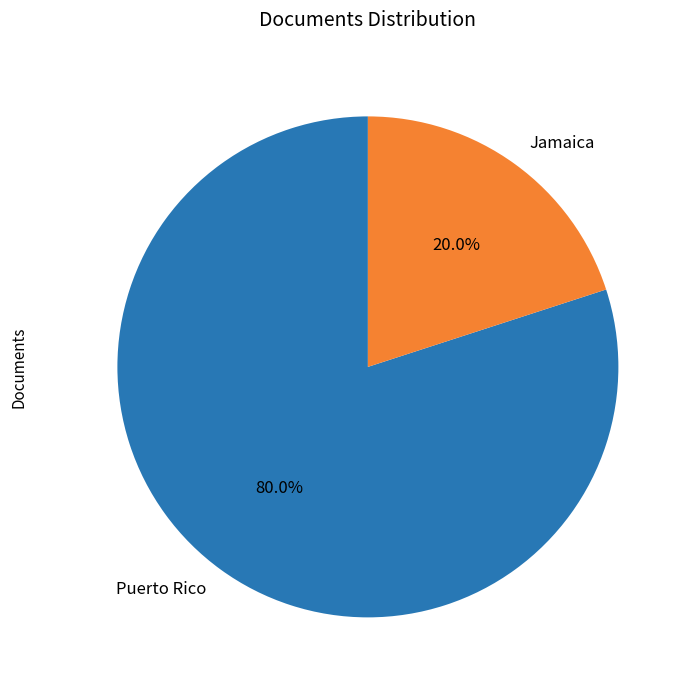

Rank the categories by value from highest to lowest.

Puerto Rico, Jamaica